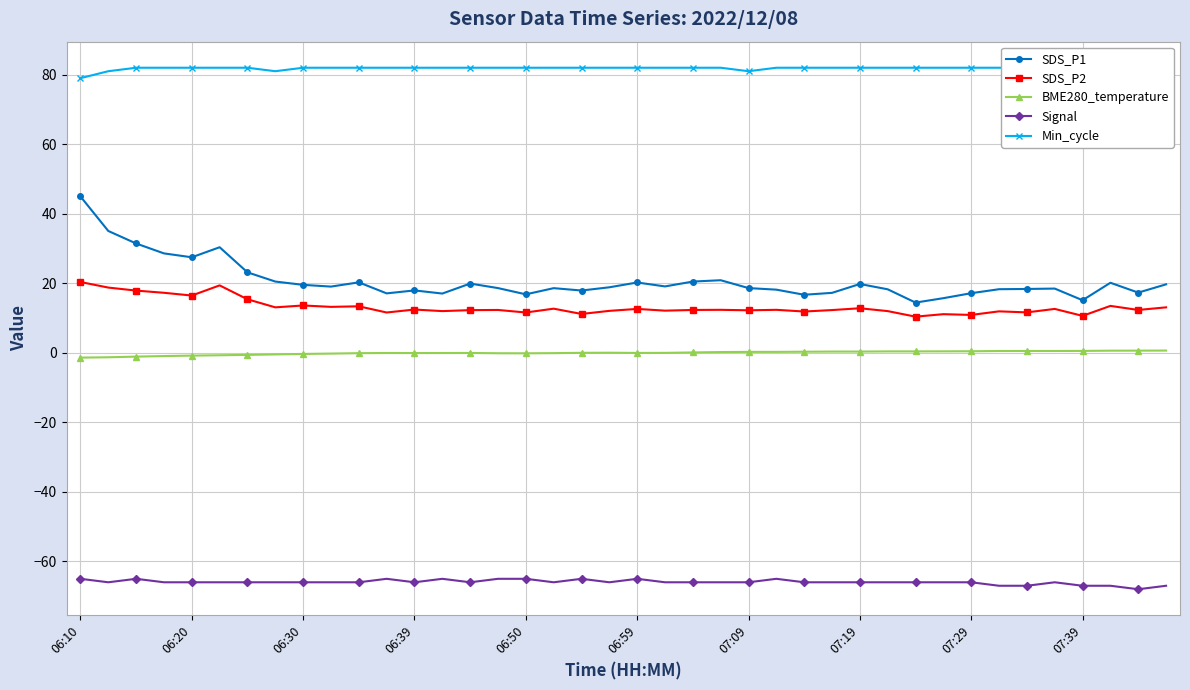

What is the sum of all Signal values?

-2638.0